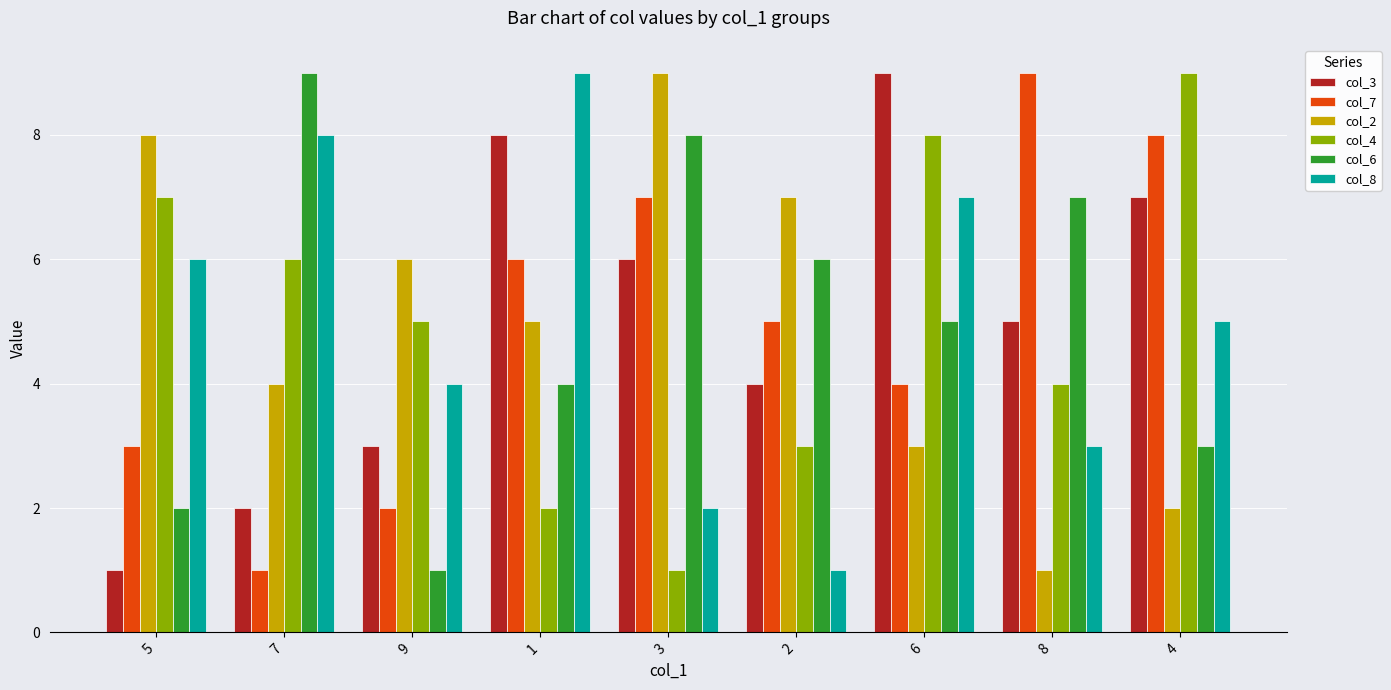

Reading right to left, extract all data points from this chart.

col_3: 7	5	9	4	6	8	3	2	1
col_7: 8	9	4	5	7	6	2	1	3
col_2: 2	1	3	7	9	5	6	4	8
col_4: 9	4	8	3	1	2	5	6	7
col_6: 3	7	5	6	8	4	1	9	2
col_8: 5	3	7	1	2	9	4	8	6